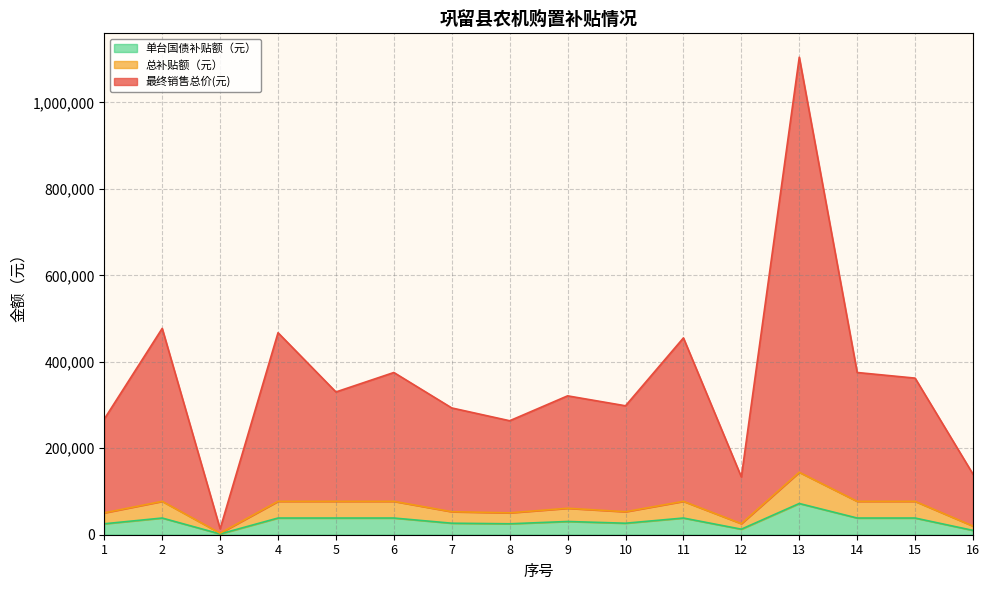

In 总补贴额（元）, how many points are higher than both neighbors (excluding endpoints)?

4